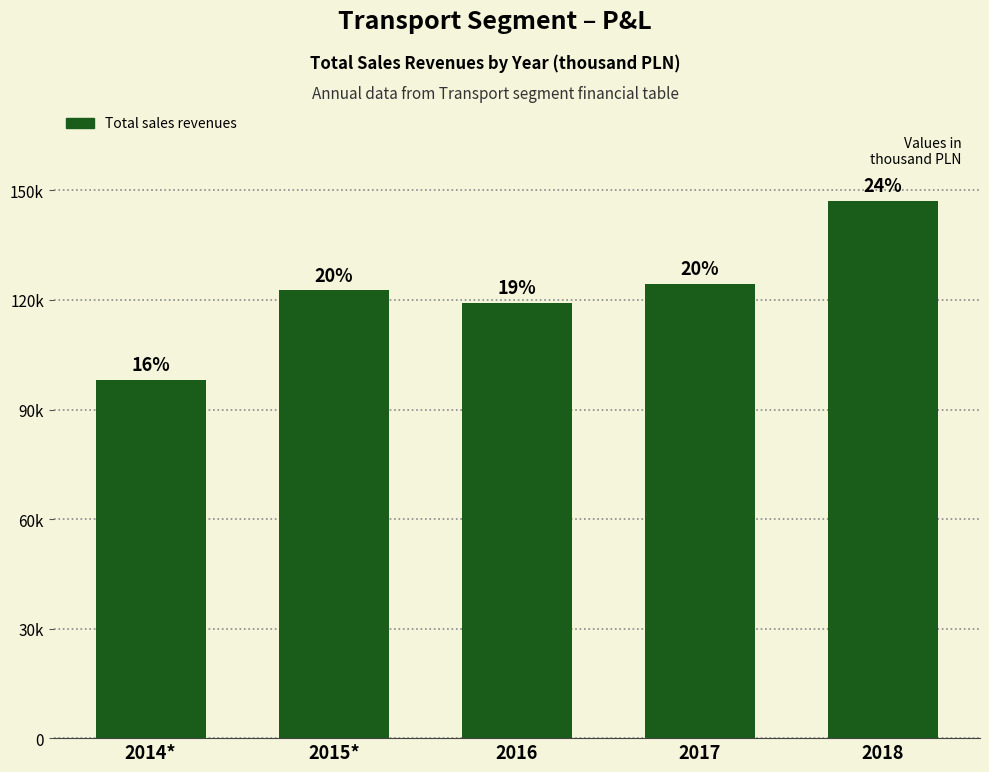

Does the chart contain any negative values?

No